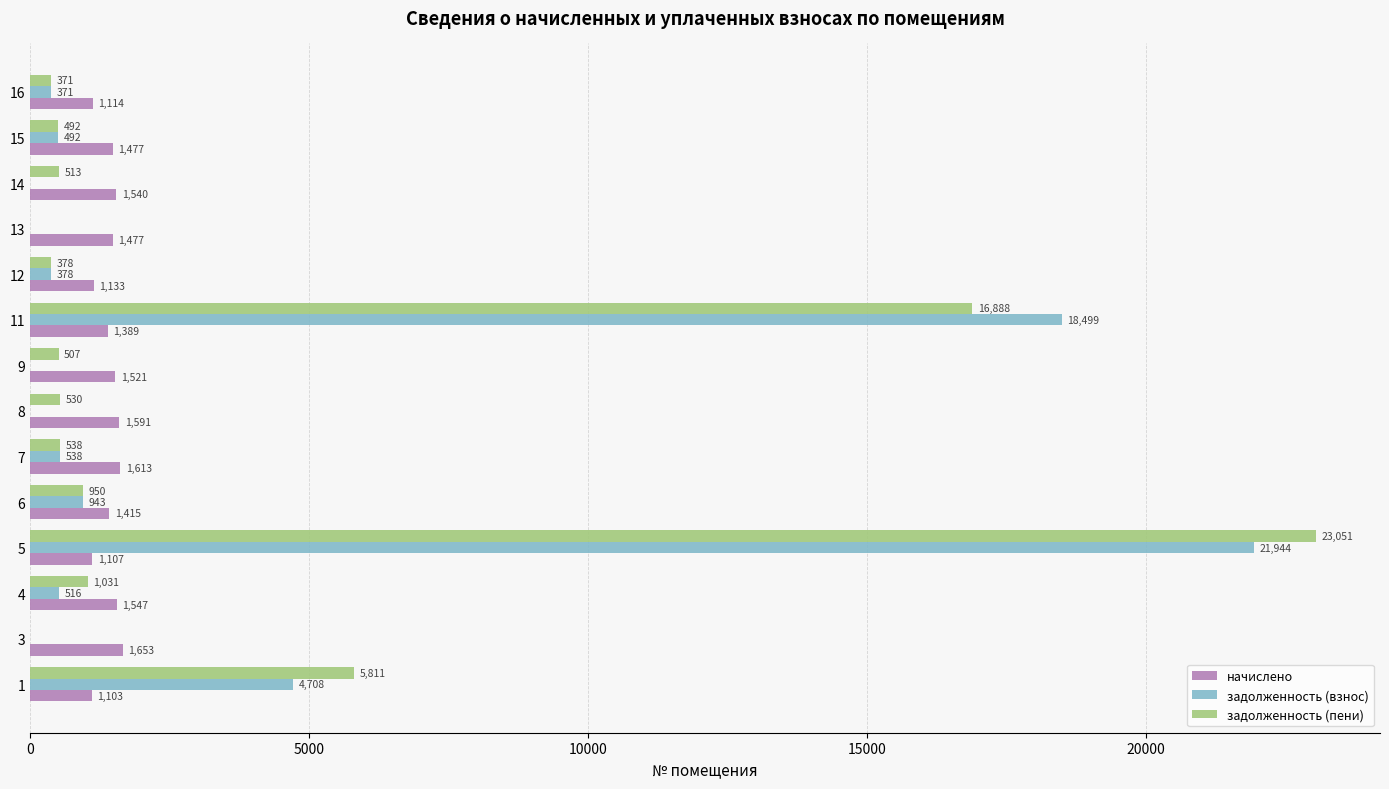

Which series has the largest total across all categories?

задолженность (пени)